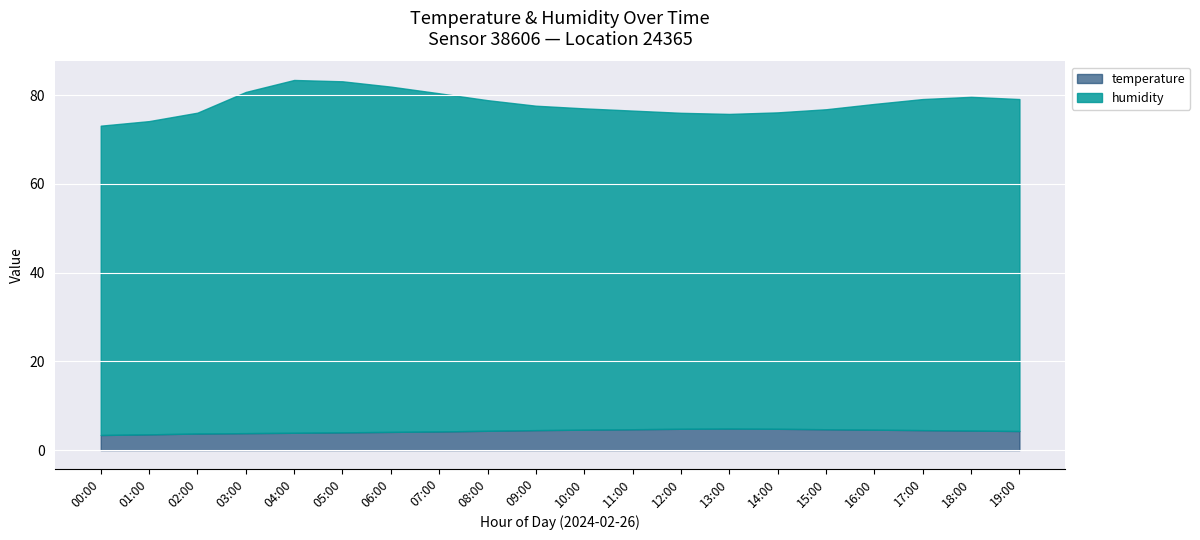

At which category does humidity reach its first local peak?

04:00